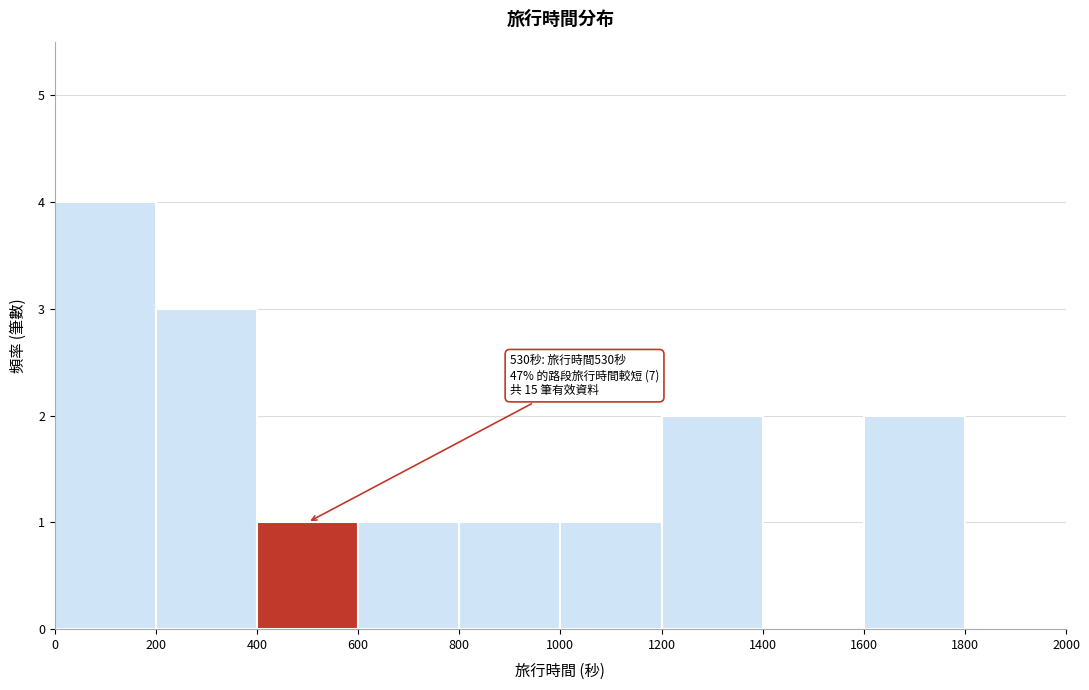

Over which range of the x-axis is the bar tallest?

0 to 200